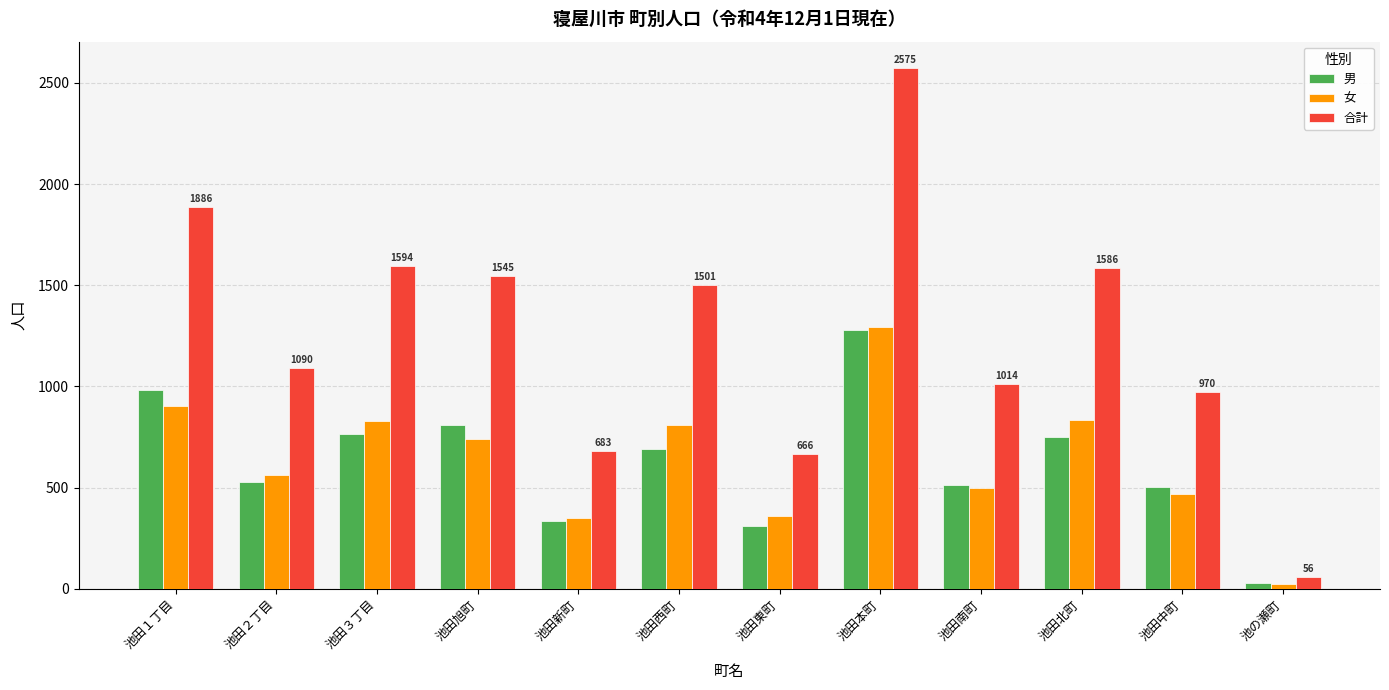

What is the total value across all series at 池田３丁目?

3188